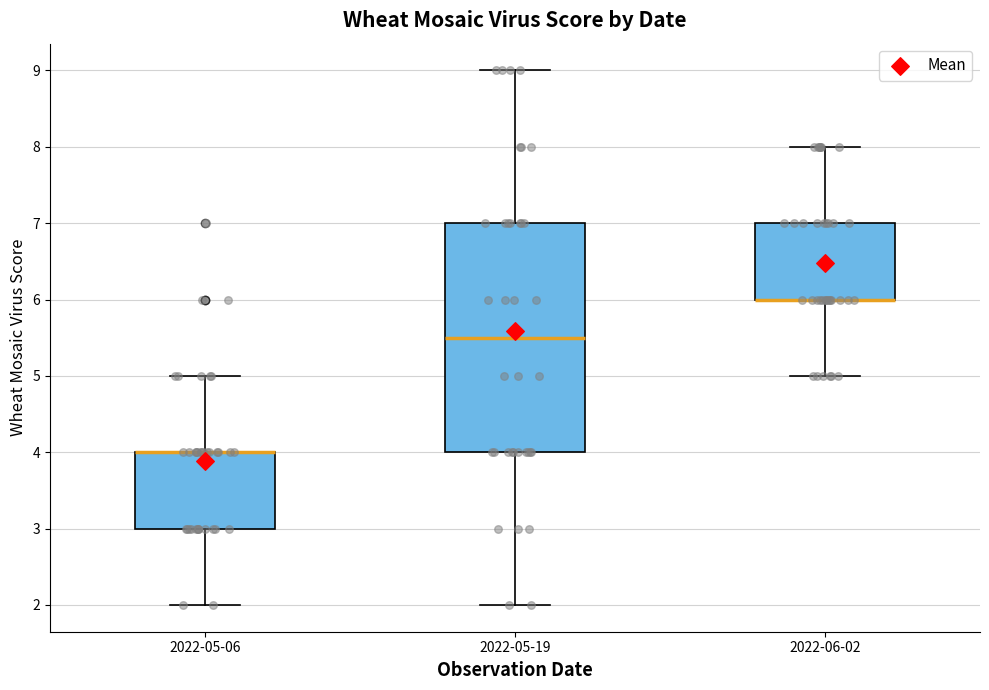

Which box is the tallest, from its lower edge to its upper edge?

2022-05-19